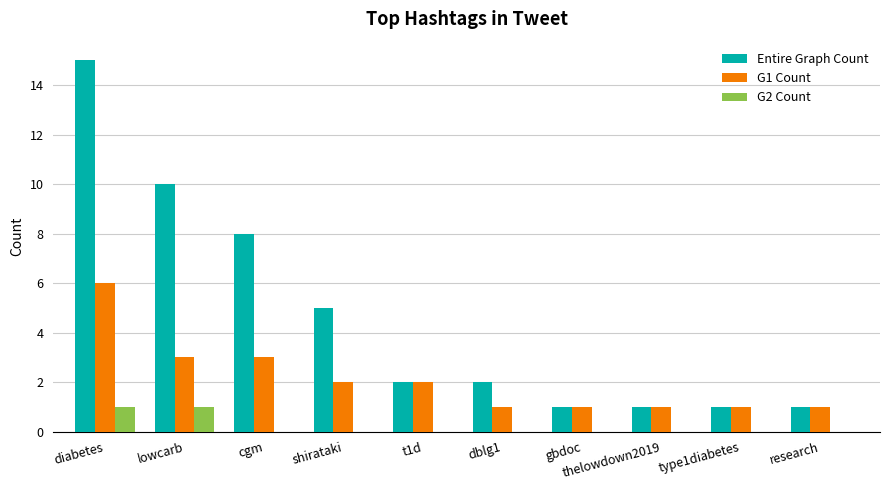

Between diabetes and type1diabetes, which series saw the biggest shift?

Entire Graph Count